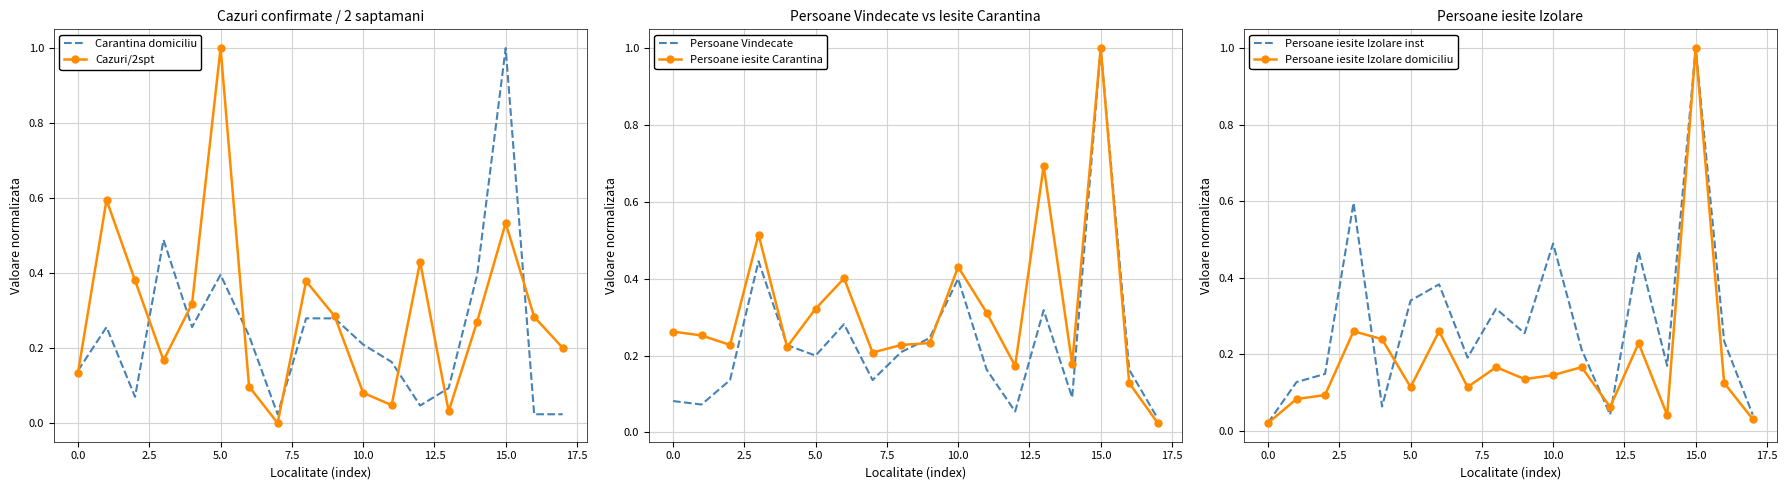

What is the approximate value of Cazuri/2spt at 5.0?

1.0